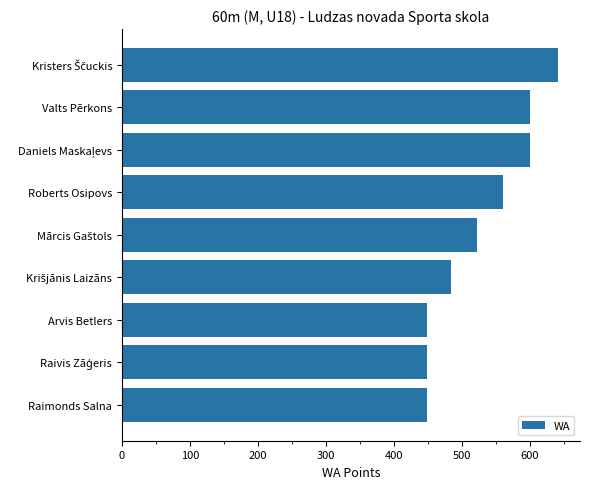

Between Raimonds Salna and Roberts Osipovs, which is larger?

Roberts Osipovs